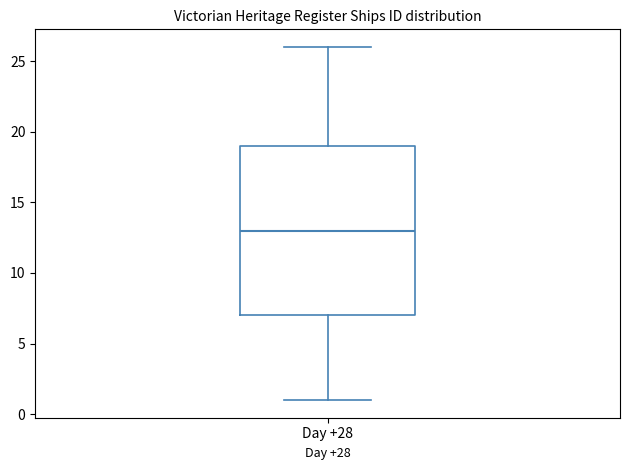

Transcribe this box plot: give where the median line is, the range the box spans, and where the two whiskers end, as read against the y-axis. The values are not printed on the chart, so give them approximately, as read against the axis.

median 13, box 7 to 19, whiskers 1 to 26